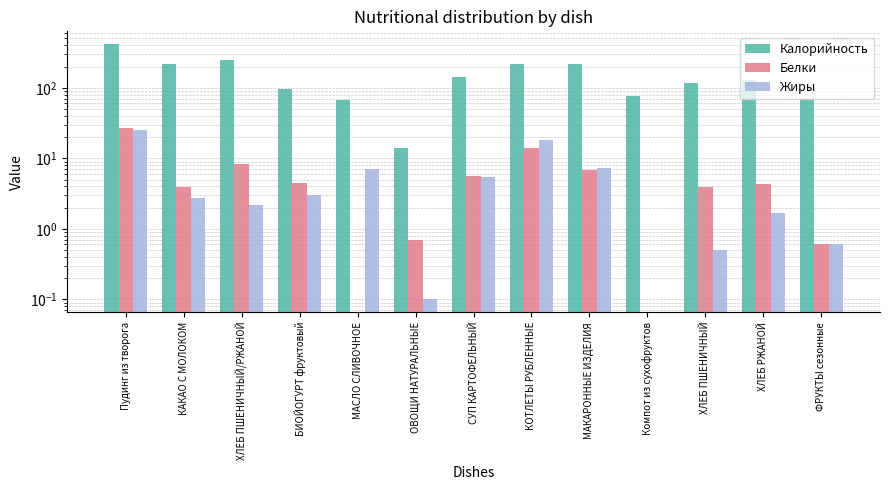

What is the difference between the Жиры values at ХЛЕБ РЖАНОЙ and МАСЛО СЛИВОЧНОЕ?

5.3